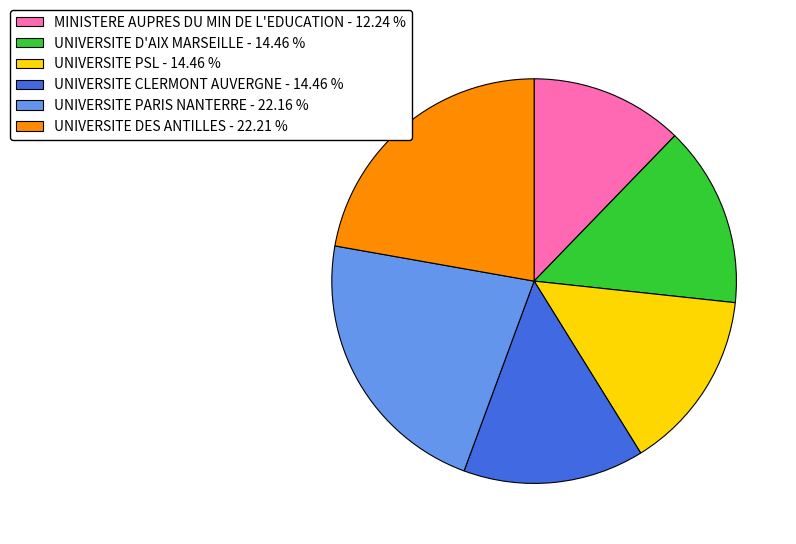

Is the sum of UNIVERSITE DES ANTILLES and UNIVERSITE PARIS NANTERRE greater than half?

No